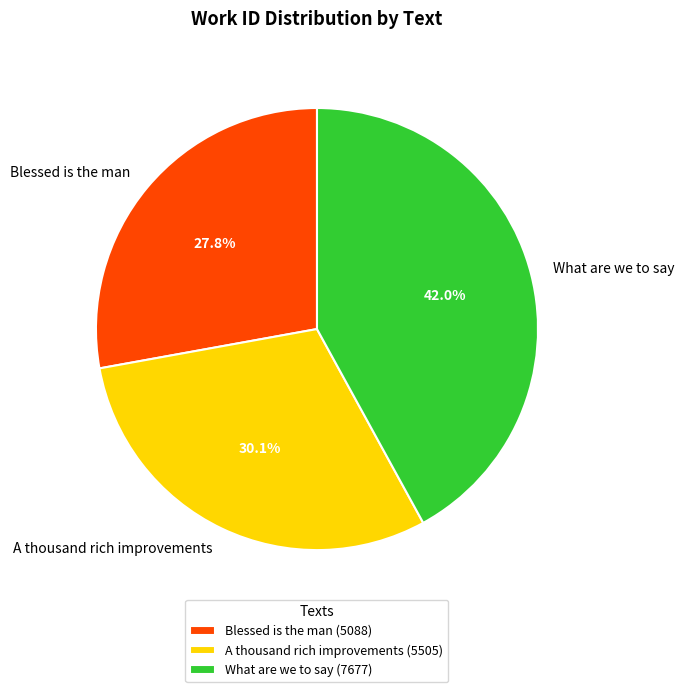

Is it true that A thousand rich improvements is 30% of the pie?

True